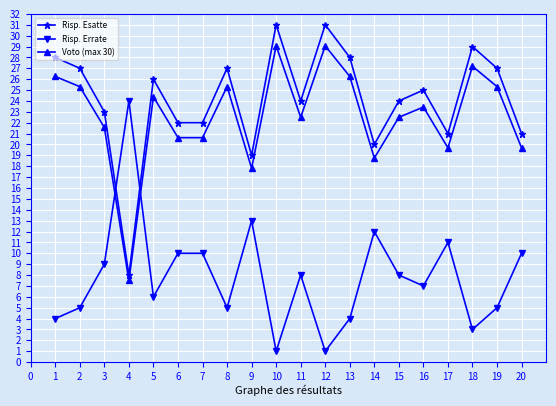

What are all the series names shown in the legend?

Risp. Esatte, Risp. Errate, Voto (max 30)